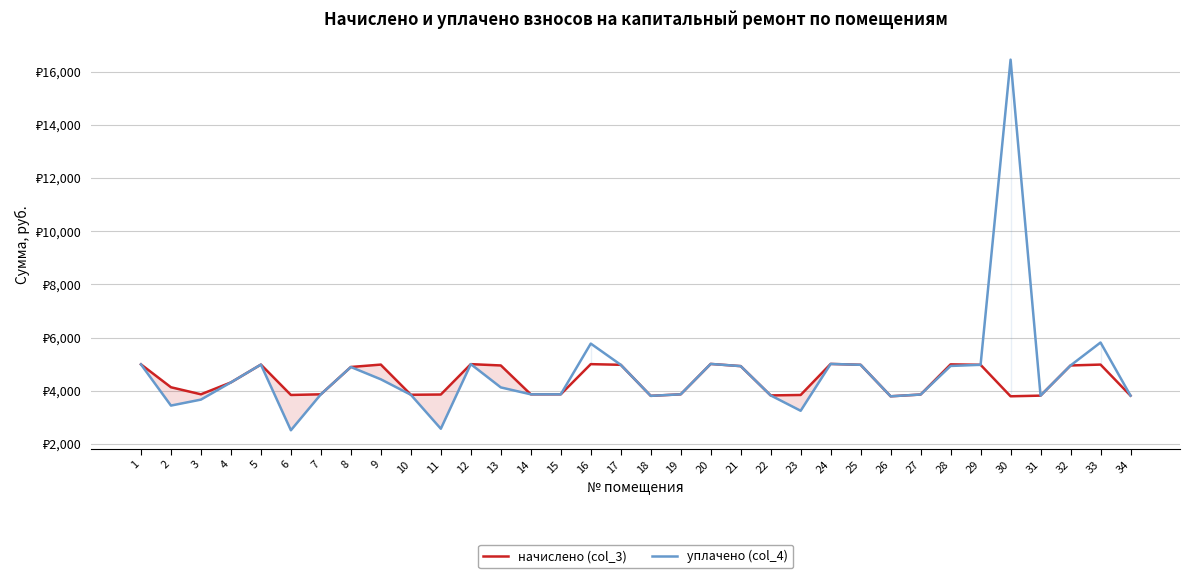

In начислено (col_3), how many points are lower than both neighbors (excluding endpoints)?

7